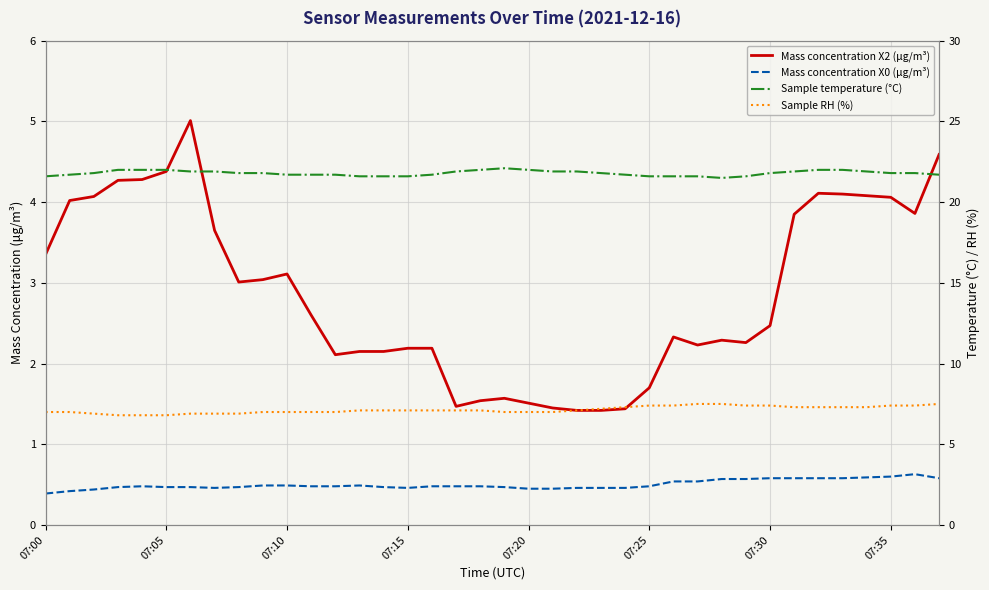

What is the sum of the Sample RH (%) values at 19 and 36?

14.4